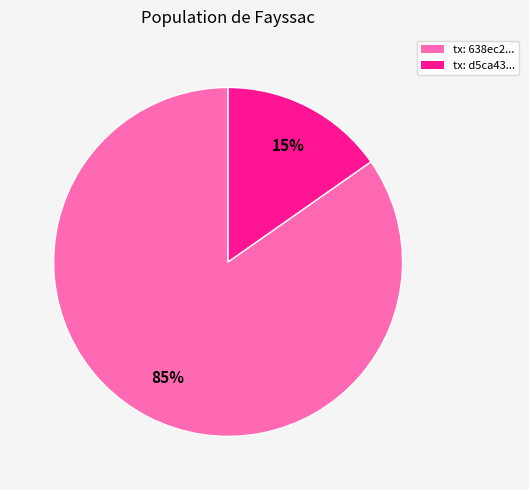

To the nearest percent, what is the average slice percentage?

50%